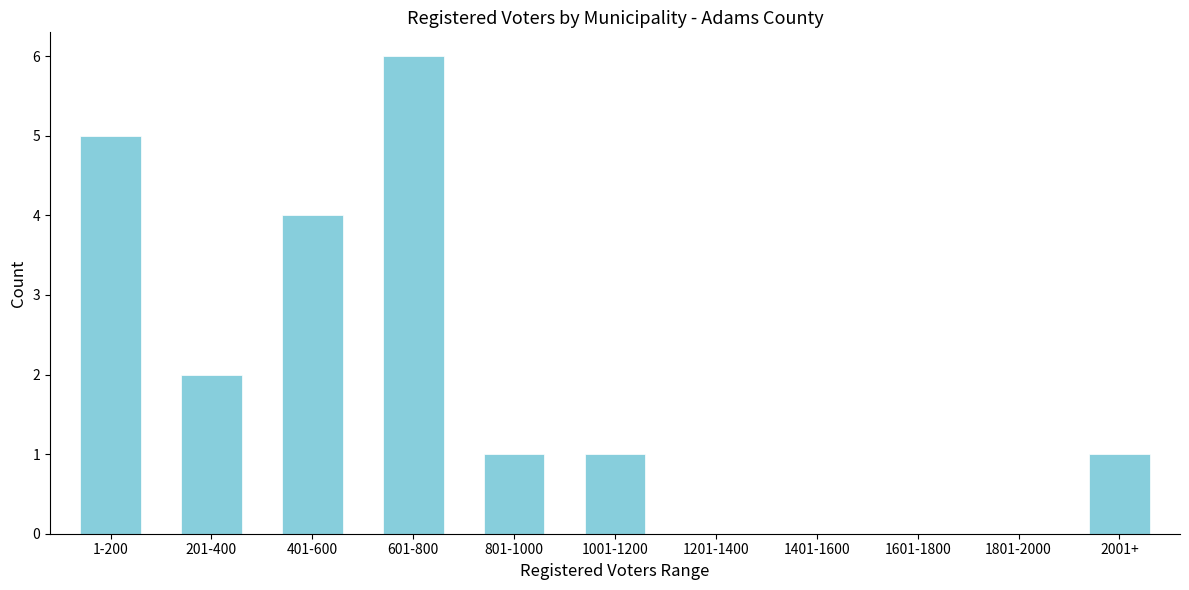

Reading left to right, list all the values displayed in this chart.

1-200=5	201-400=2	401-600=4	601-800=6	801-1000=1	1001-1200=1	1201-1400=0	1401-1600=0	1601-1800=0	1801-2000=0	2001+=1